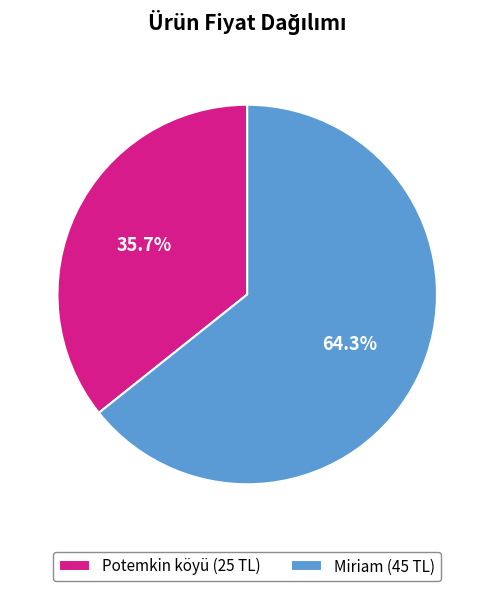

To the nearest percent, what portion does Miriam represent?

64%